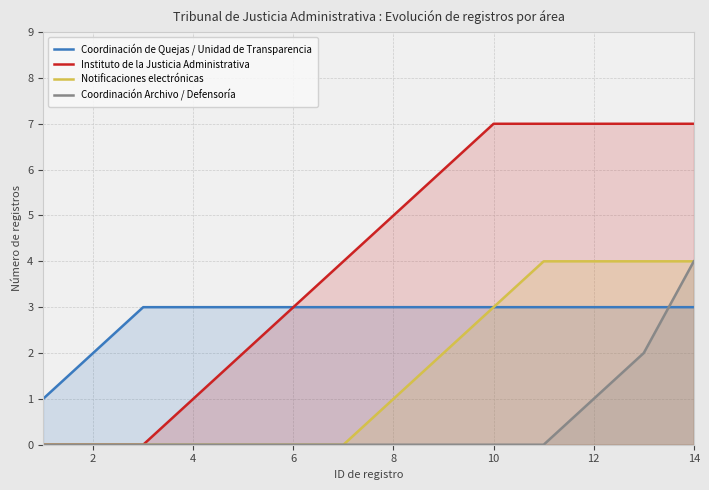

What is the sum of all Instituto de la Justicia Administrativa values?

56